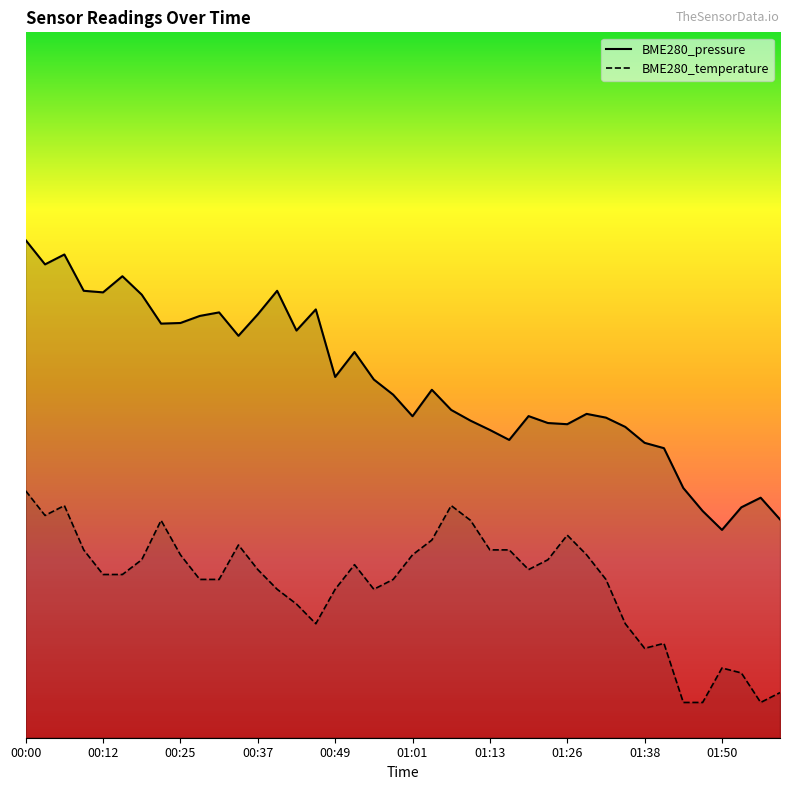

Which has a higher value, 34 or 29?

29